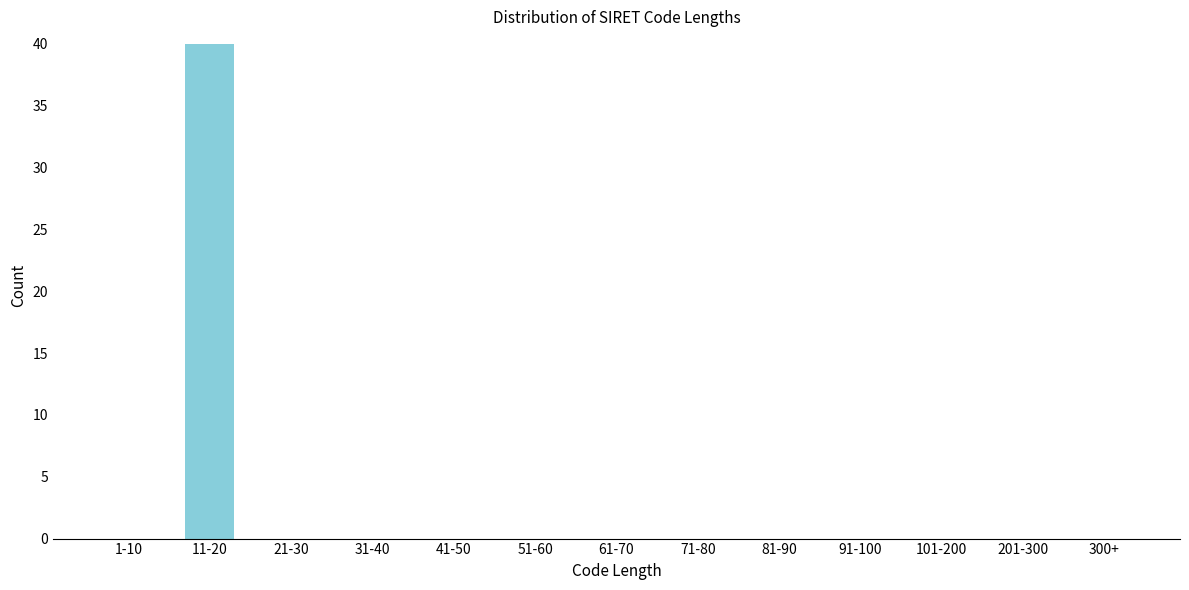

Reading left to right, extract all data points from this chart.

1-10=0	11-20=40	21-30=0	31-40=0	41-50=0	51-60=0	61-70=0	71-80=0	81-90=0	91-100=0	101-200=0	201-300=0	300+=0